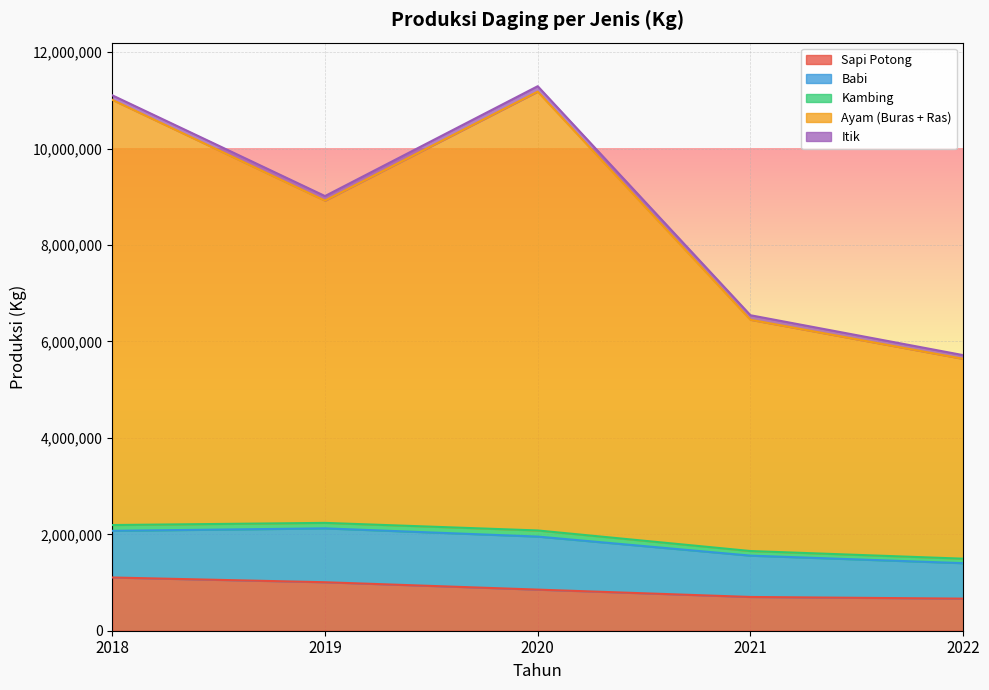

Is it true that Sapi Potong equals 363659.1 at 2018?

False